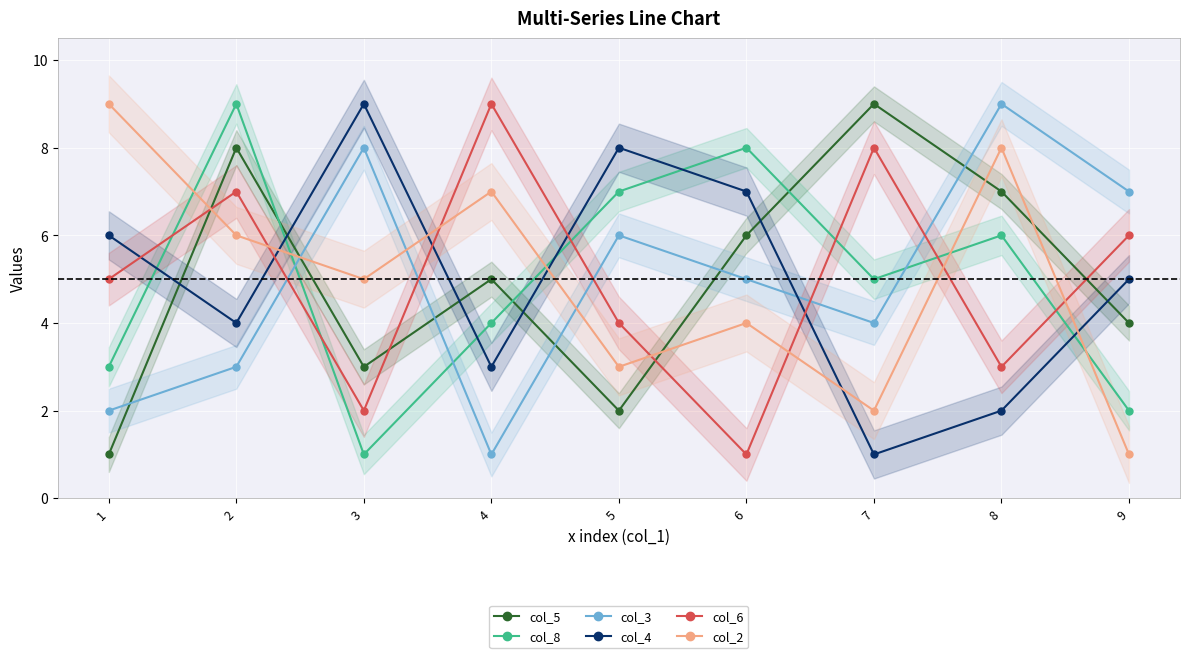

Reading right to left, list all the values displayed in this chart.

col_5: 4	7	9	6	2	5	3	8	1
col_8: 2	6	5	8	7	4	1	9	3
col_3: 7	9	4	5	6	1	8	3	2
col_4: 5	2	1	7	8	3	9	4	6
col_6: 6	3	8	1	4	9	2	7	5
col_2: 1	8	2	4	3	7	5	6	9